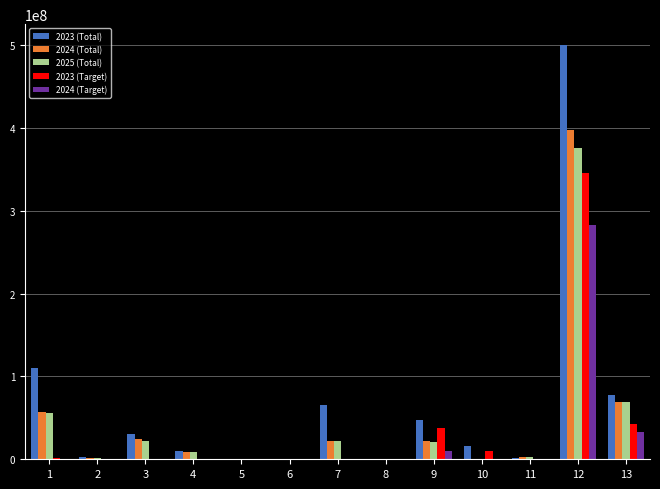

At which category is the sum across all series the highest?

12